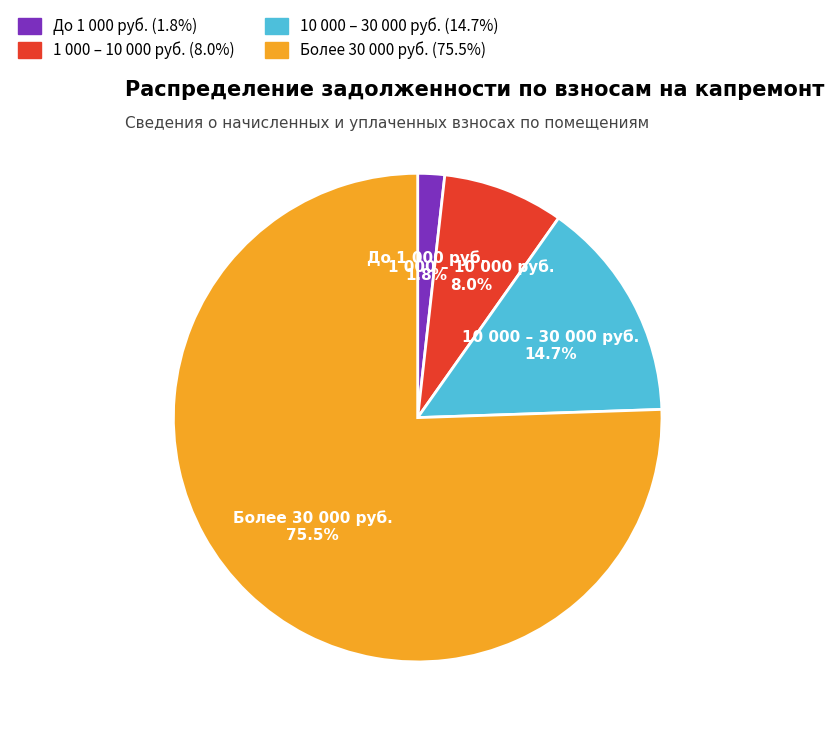

Is there a majority slice in this chart?

Yes